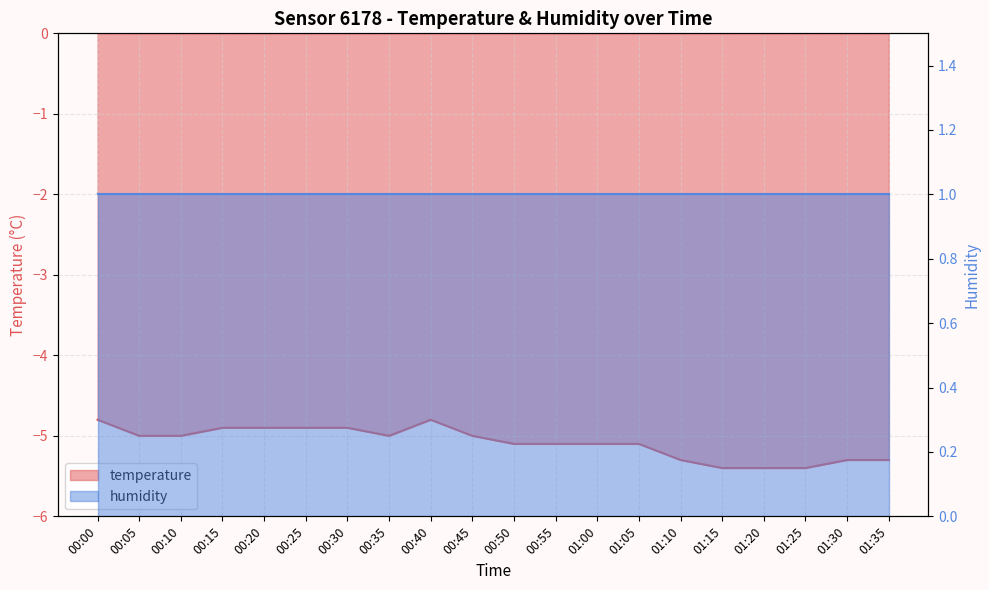

What is the difference between the maximum and minimum values?

0.6